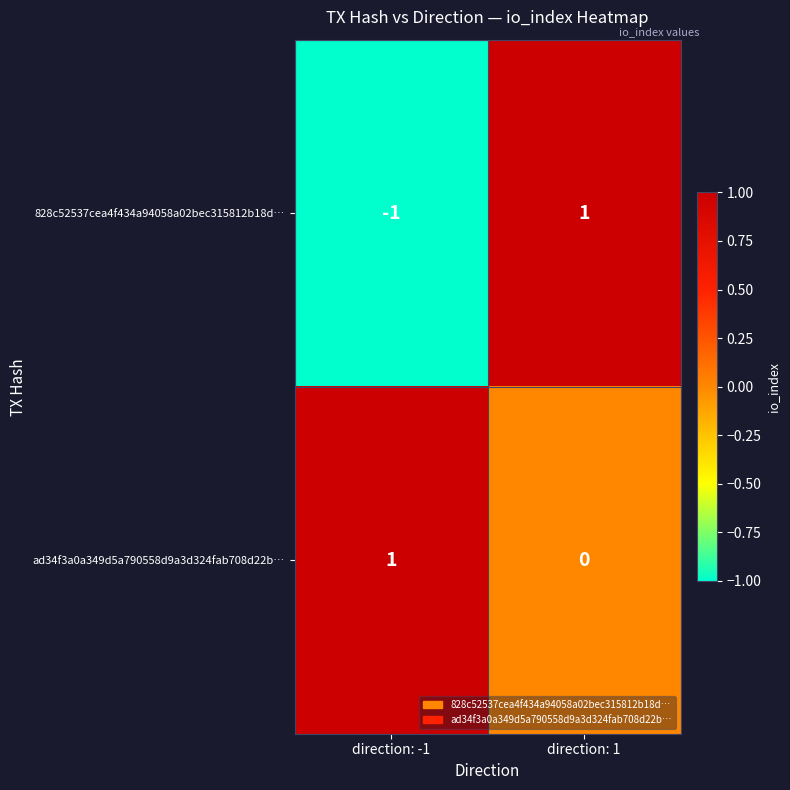

How many series are shown in this chart?

2